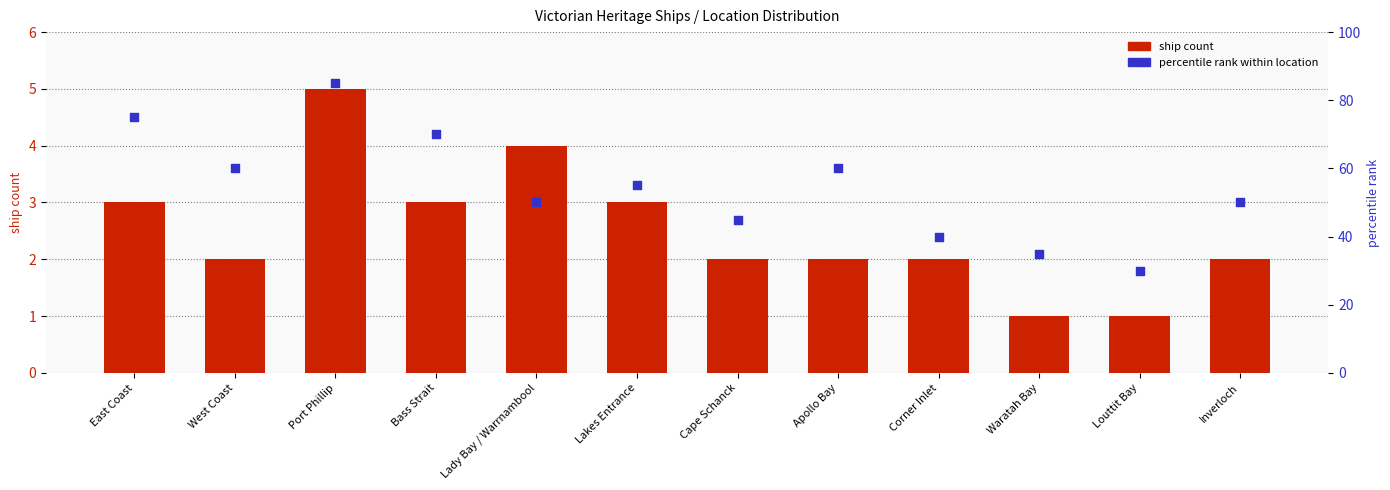

What is the total value across all series at Cape Schanck?

47